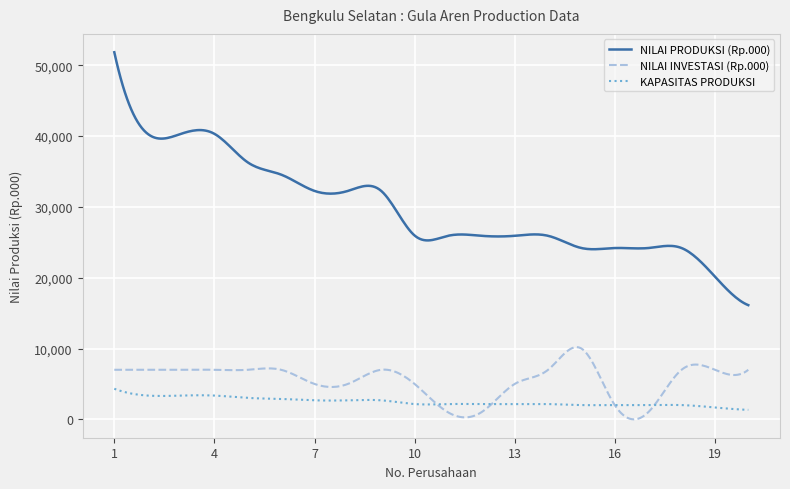

List the series in order of their peak value, lowest first.

KAPASITAS PRODUKSI, NILAI INVESTASI (Rp.000), NILAI PRODUKSI (Rp.000)